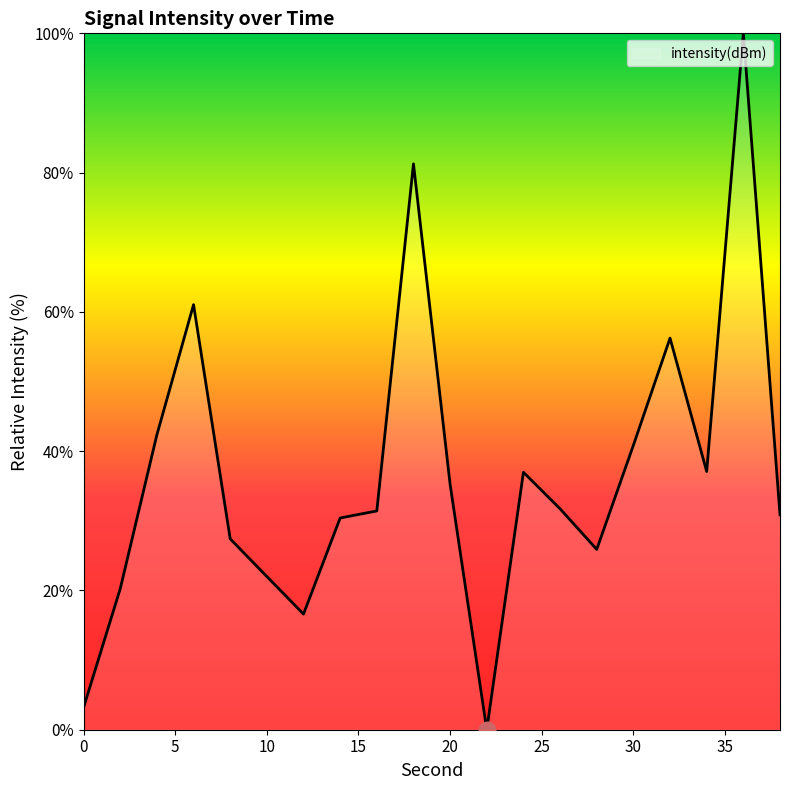

What is the greatest value displayed?

100.0